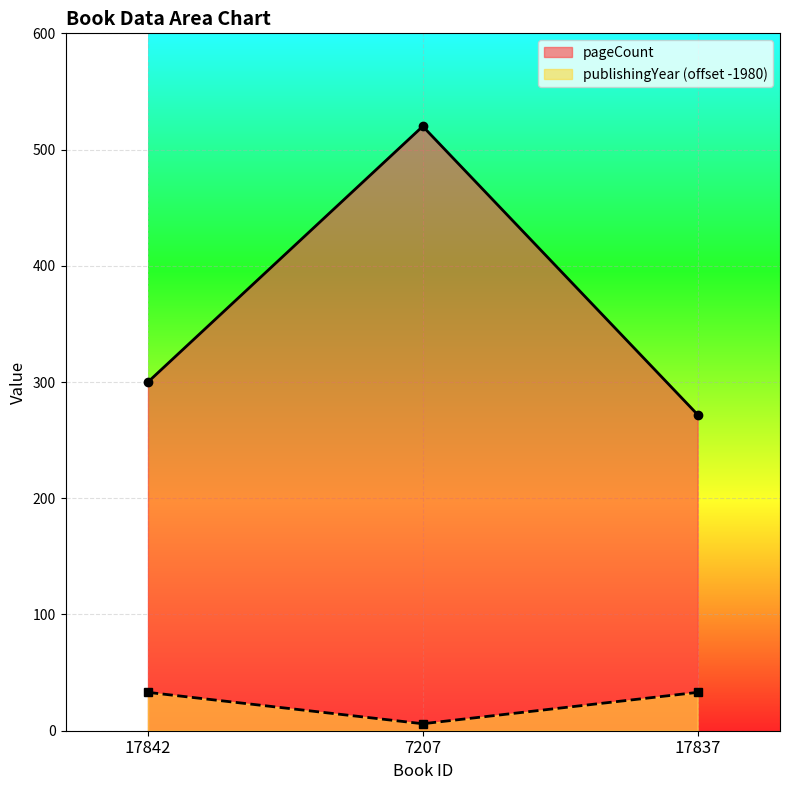

At which category is the sum across all series the highest?

7207